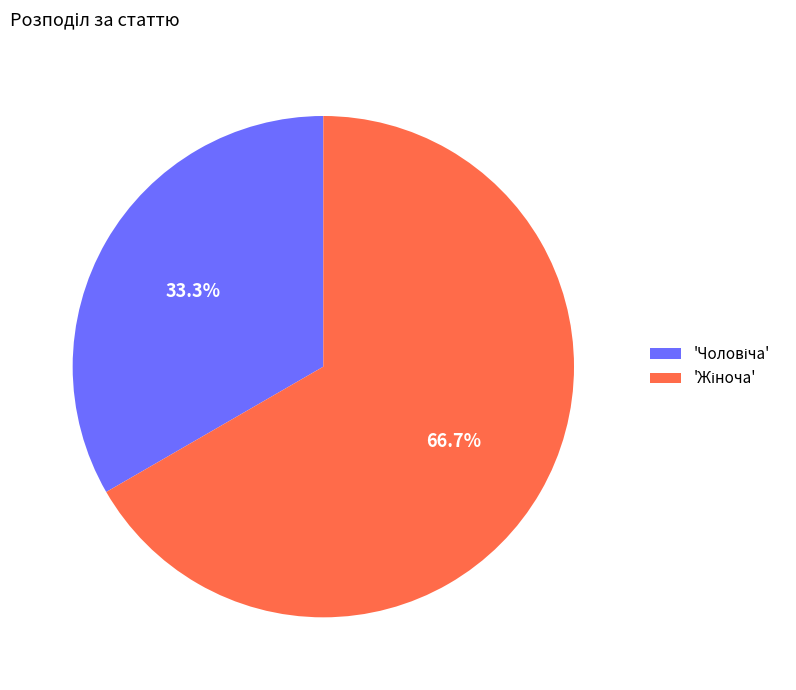

Is there a majority slice in this chart?

Yes